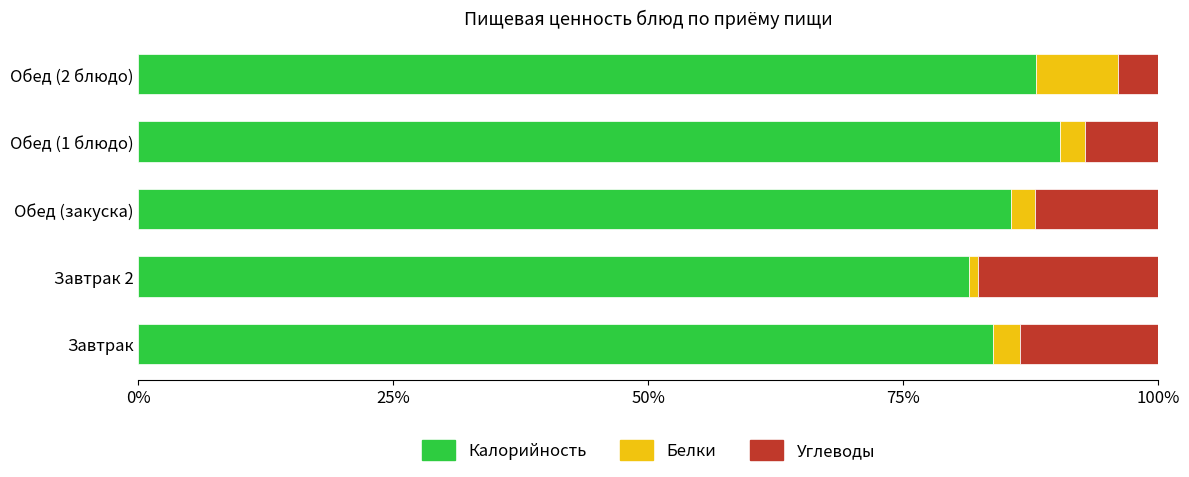

What are all the series names shown in the legend?

Калорийность, Белки, Углеводы